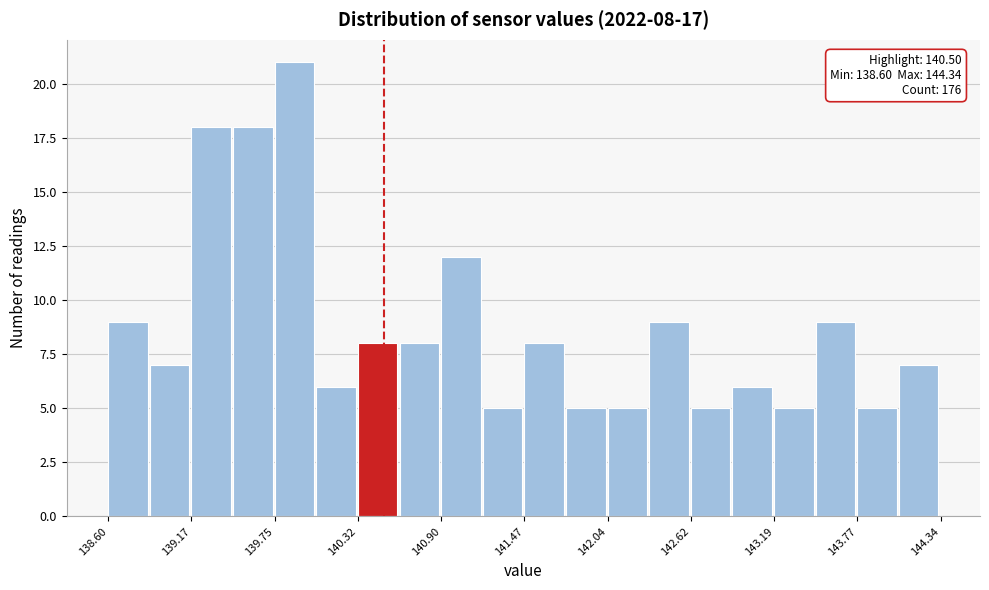

Around what value on the x-axis is the tallest bar? Give the approximate position of its centre, as read against the axis.

139.9